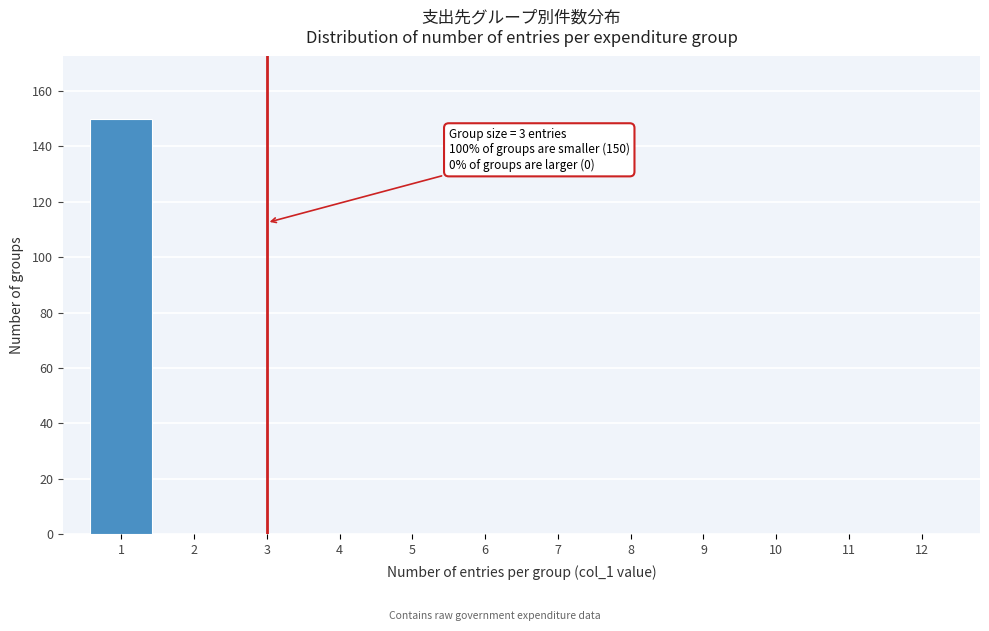

Over which range of the x-axis is the bar tallest?

0.5 to 1.5